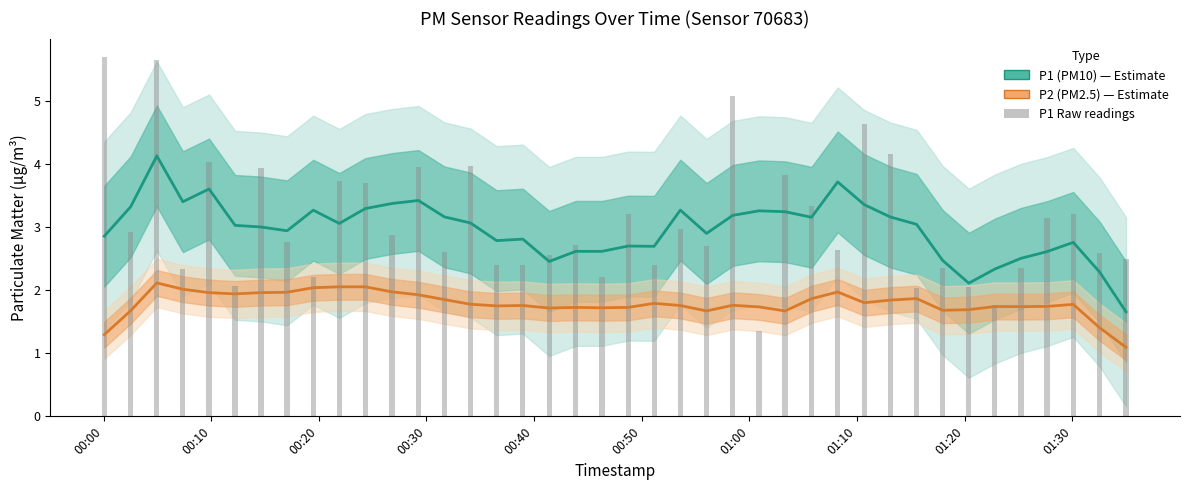

Reading right to left, extract all data points from this chart.

P1 (PM10): 1.7	2.3	2.8	2.6	2.5	2.3	2.1	2.5	3.0	3.2	3.4	3.7	3.2	3.2	3.3	3.2	2.9	3.3	2.7	2.7	2.6	2.6	2.5	2.8	2.8	3.1	3.2	3.4	3.4	3.3	3.1	3.3	2.9	3.0	3.0	3.6	3.4	4.1	3.3	2.9
P2 (PM2.5): 1.1	1.4	1.8	1.7	1.7	1.7	1.7	1.7	1.9	1.8	1.8	2.0	1.9	1.7	1.7	1.8	1.7	1.8	1.8	1.7	1.7	1.7	1.7	1.8	1.8	1.8	1.9	1.9	2.0	2.1	2.1	2.0	2.0	2.0	1.9	2.0	2.0	2.1	1.7	1.3